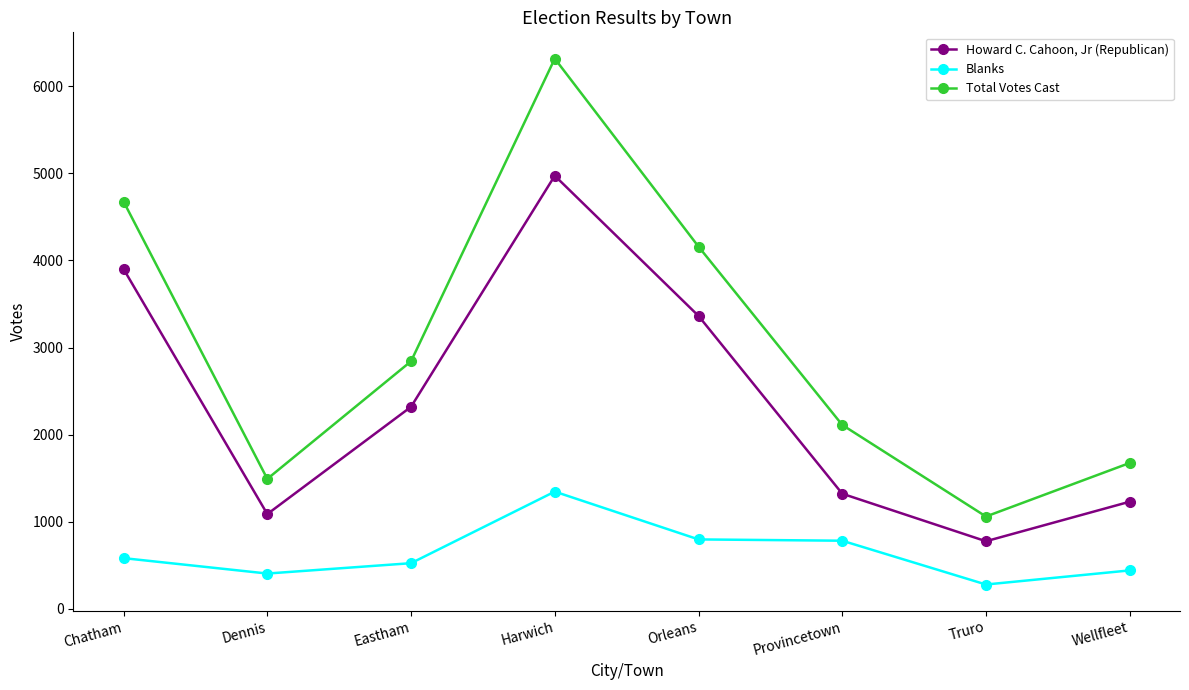

Which series has the largest range (max minus min)?

Total Votes Cast